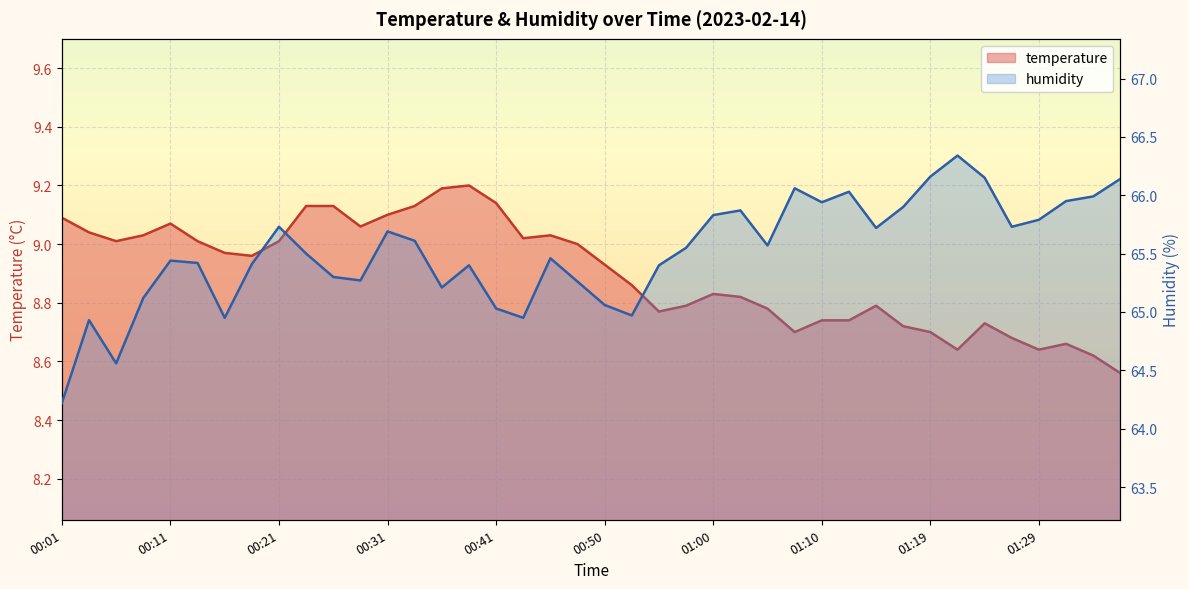

The temperature series shows 9.1 at 00:31. True or false?

True